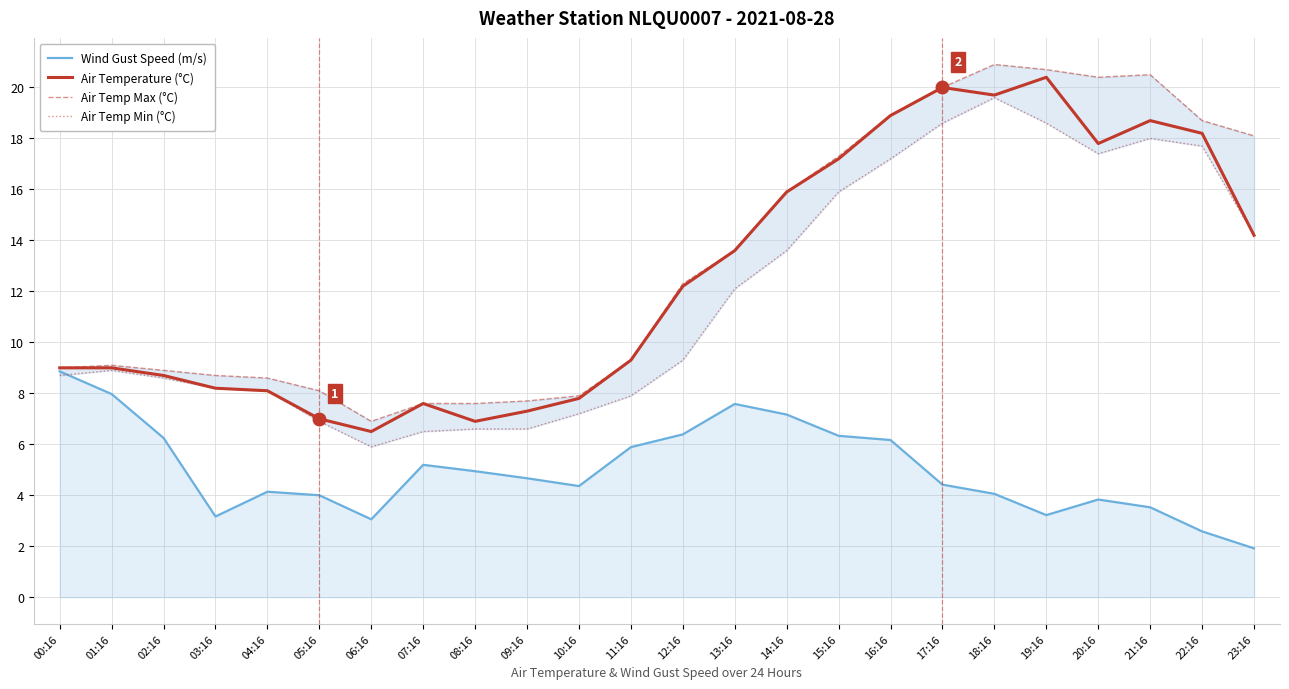

What is the difference between the Air Temp Min (°C) values at 05:16 and 09:16?

0.3